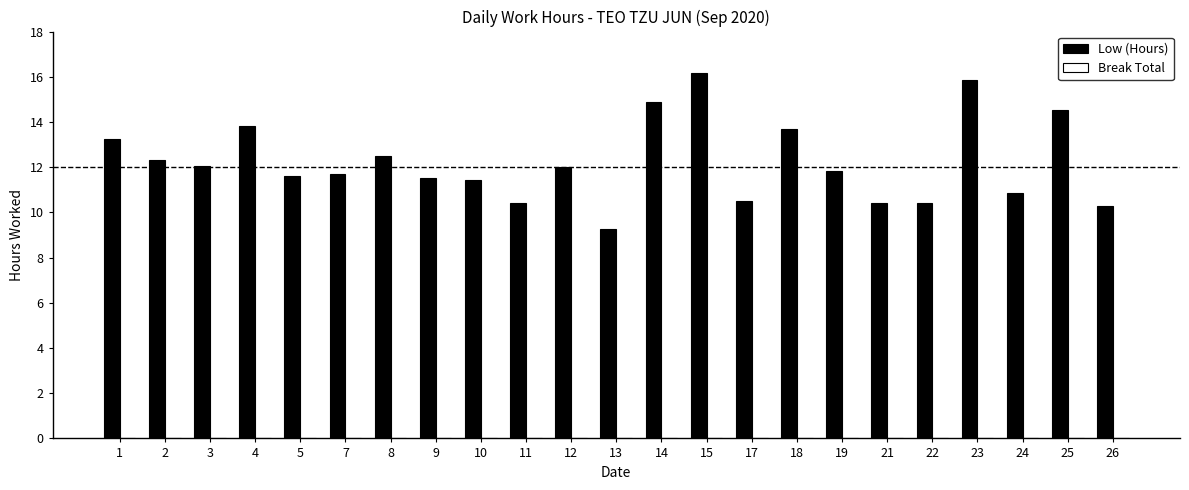

What is the sum of the values at 2 and 14?

27.2